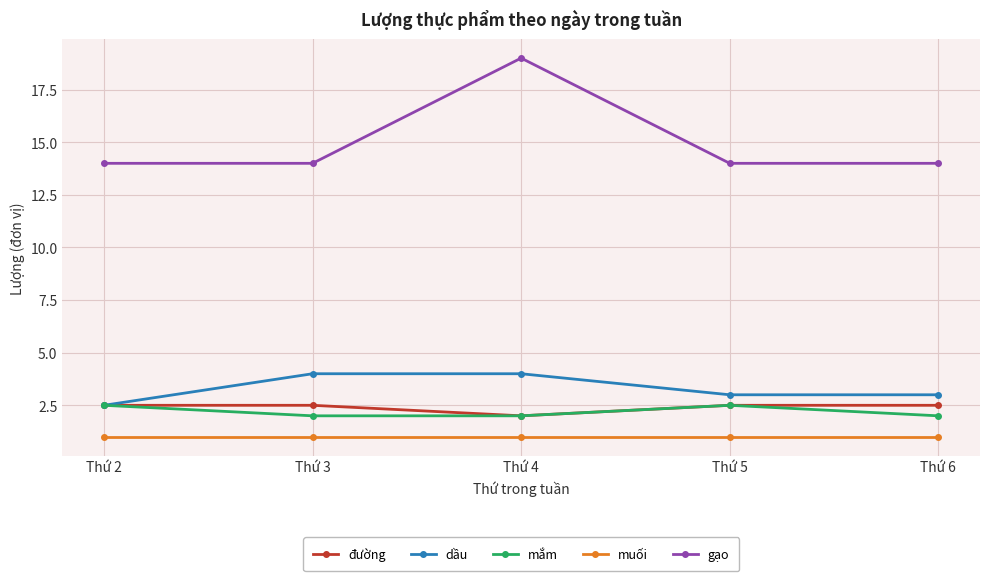

True or false: muối and mắm intersect in this chart.

False